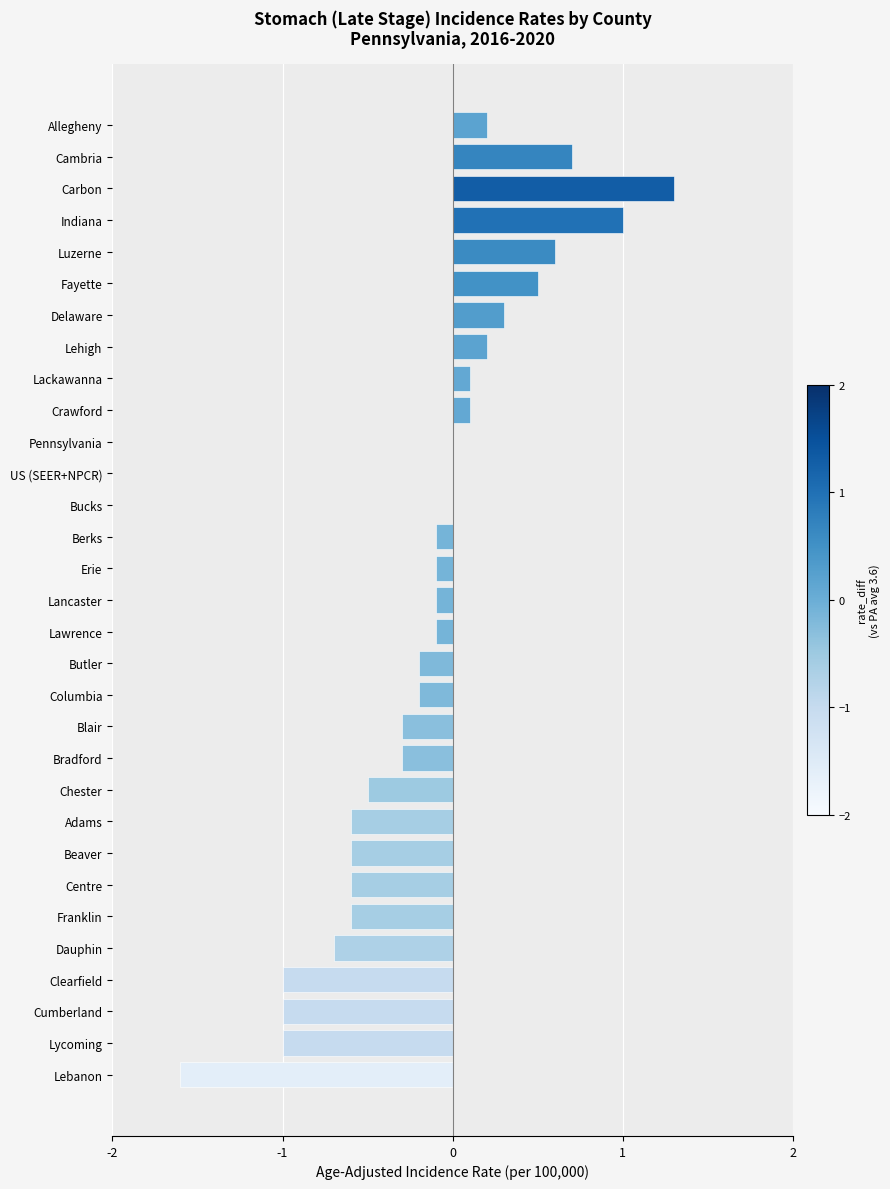

What is the sum of the values at Bucks and Cambria?

0.7